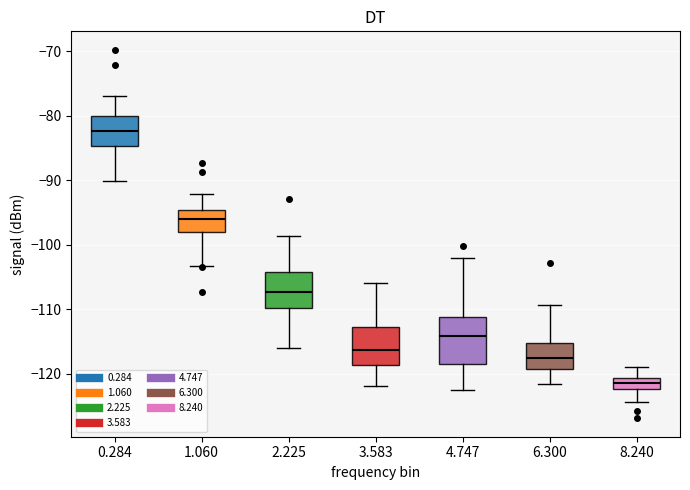

Reading left to right, transcribe this box plot: for each box, give where its median line is, the range the box spans, and where its two whiskers end, as read against the y-axis. The values are not printed on the chart, so give them approximately, as read against the axis.

0.284: median -82, box -85 to -80, whiskers -90 to -77
1.060: median -96, box -98 to -95, whiskers -103 to -92
2.225: median -107, box -110 to -104, whiskers -116 to -99
3.583: median -116, box -119 to -113, whiskers -122 to -106
4.747: median -114, box -118 to -111, whiskers -122 to -102
6.300: median -118, box -119 to -115, whiskers -122 to -109
8.240: median -121 (inside the box), box -122 to -121, whiskers -124 to -119